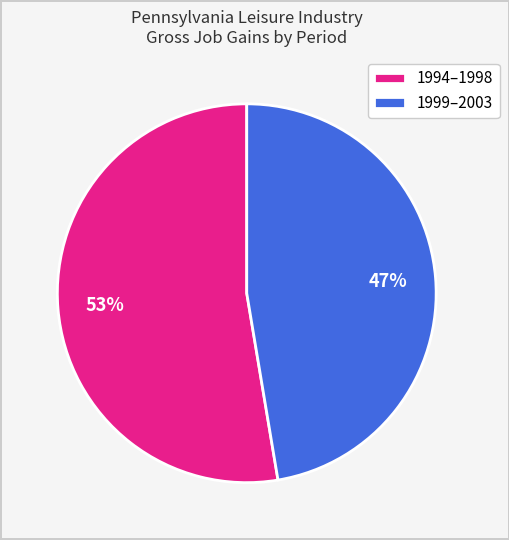

To the nearest percent, what portion does 1999–2003 represent?

47%